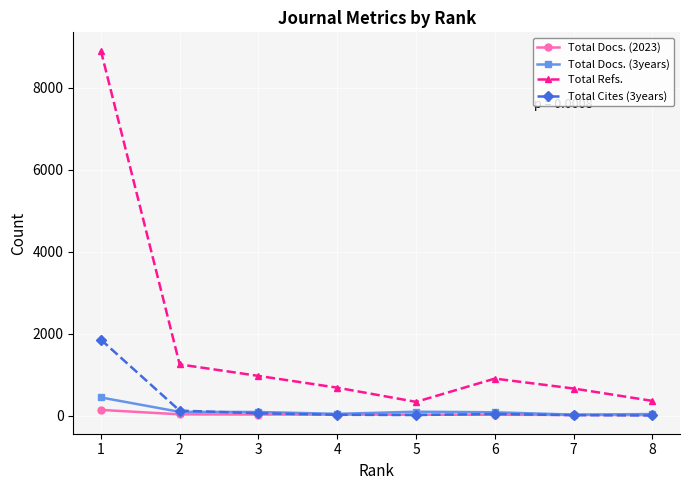

What is the value of the Total Refs. point at the 7th from the left?

660